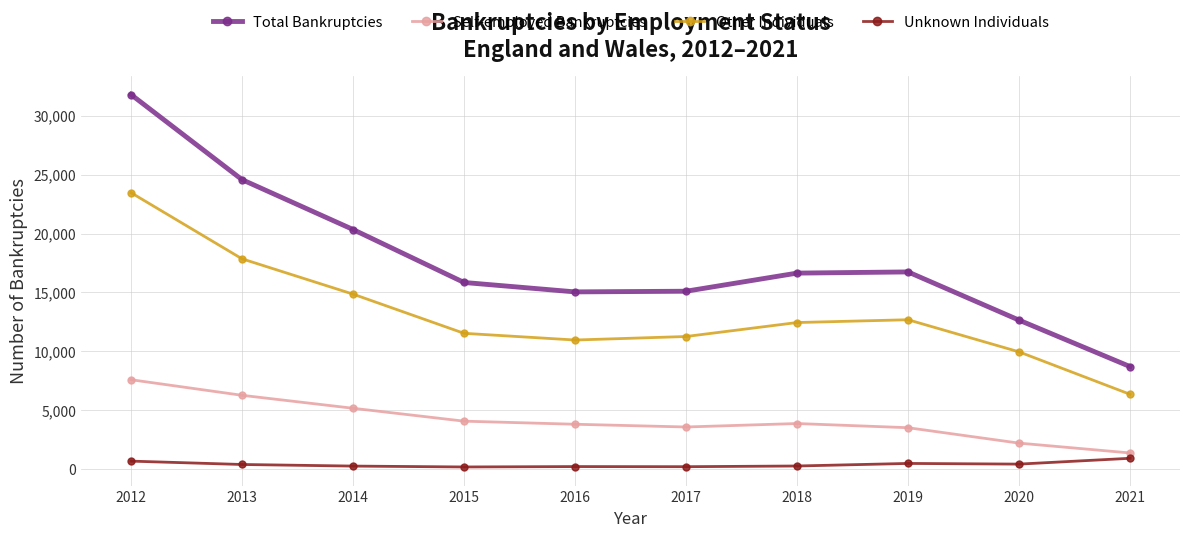

What is the difference between the Self-employed Bankruptcies values at 2021 and 2013?

4887